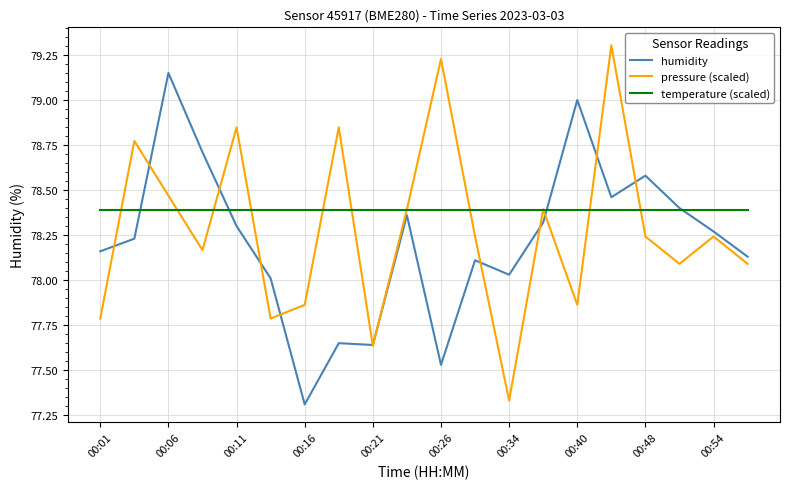

Which series has the widest spread of values?

pressure (scaled)